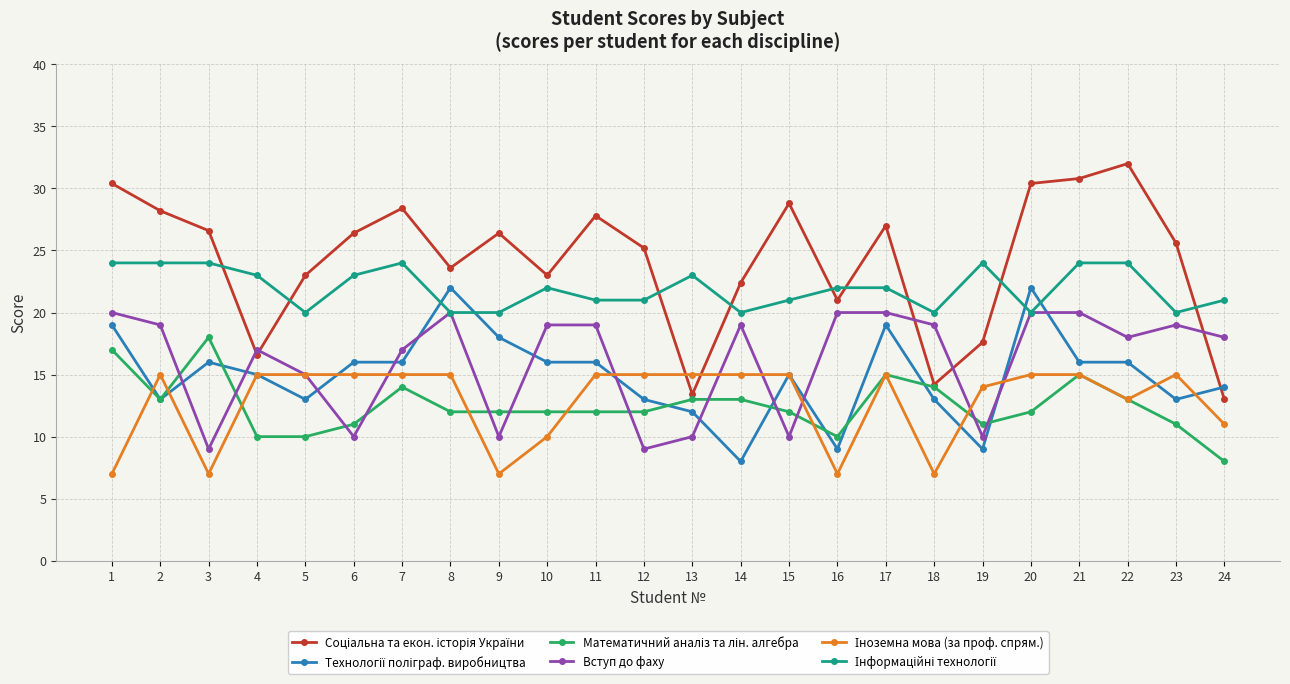

Between 12 and 17, which series saw the biggest shift?

Вступ до фаху